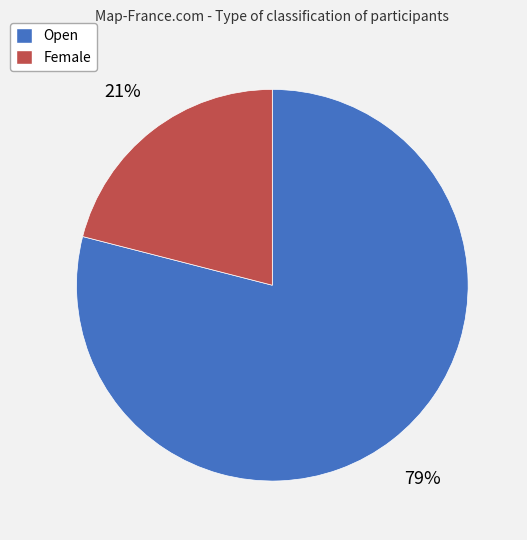

How many slices are in this pie chart?

2